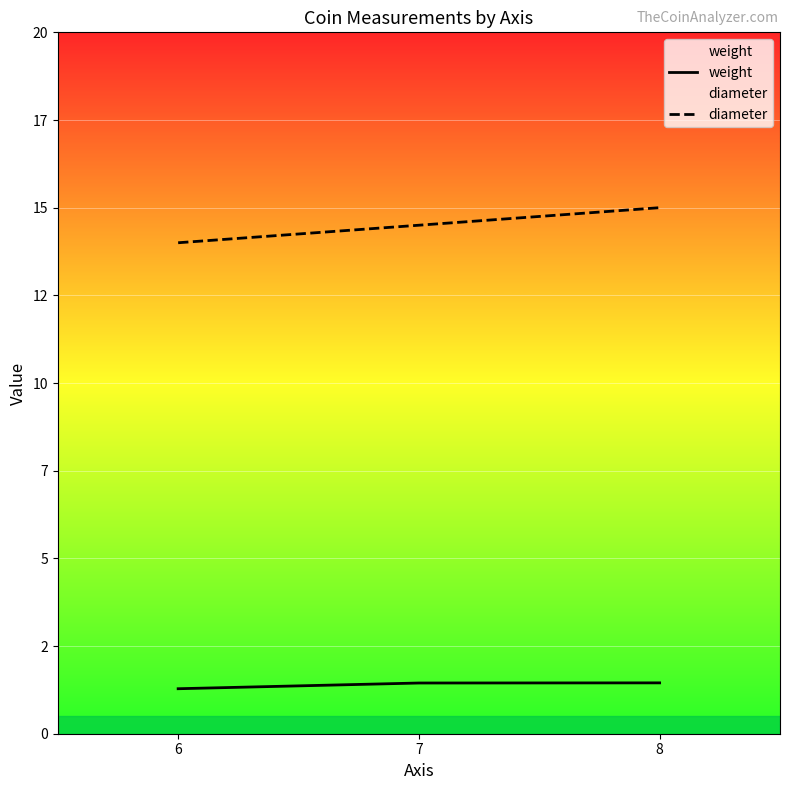

What is the difference between the maximum and second lowest values in the diameter series?

0.5